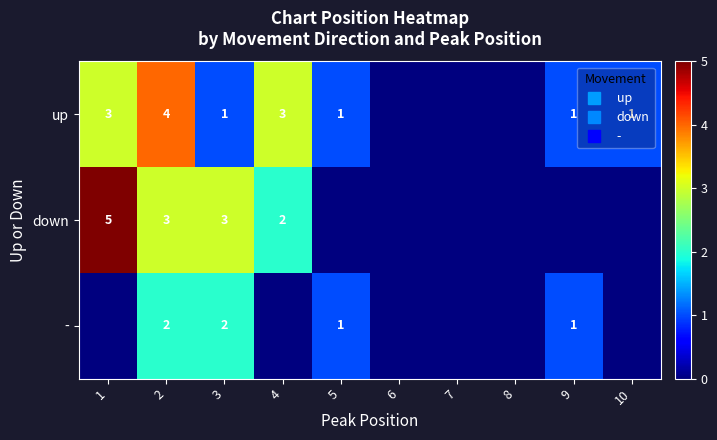

Where is - nearest to the value 1?

5